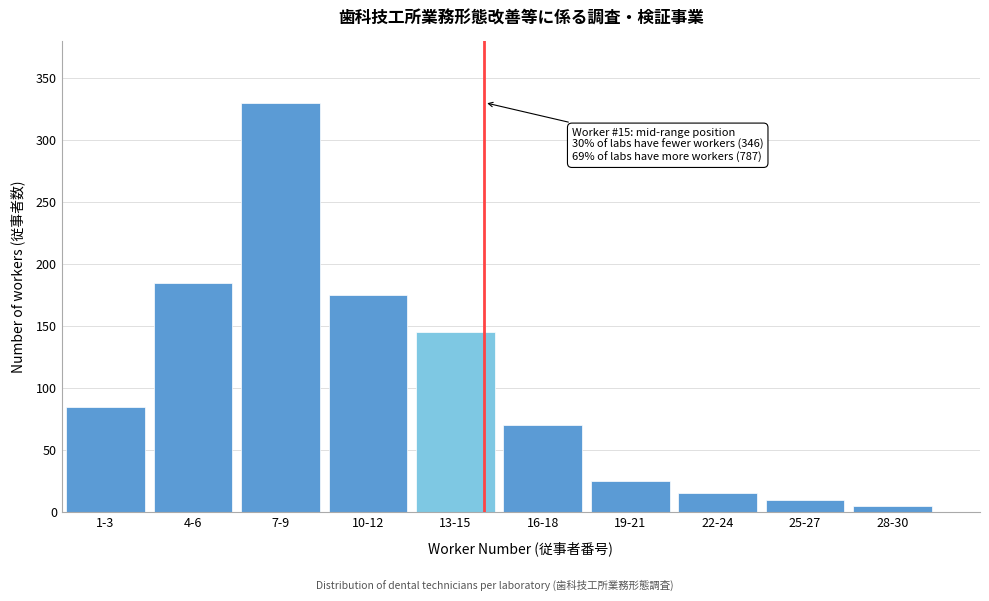

Reading left to right, transcribe all the data shown in this chart.

85	185	330	175	145	70	25	15	10	5